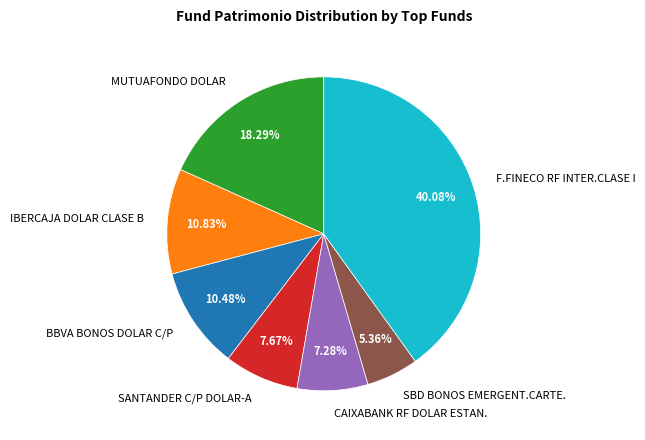

Which slice is the largest?

F.FINECO RF INTER.CLASE I